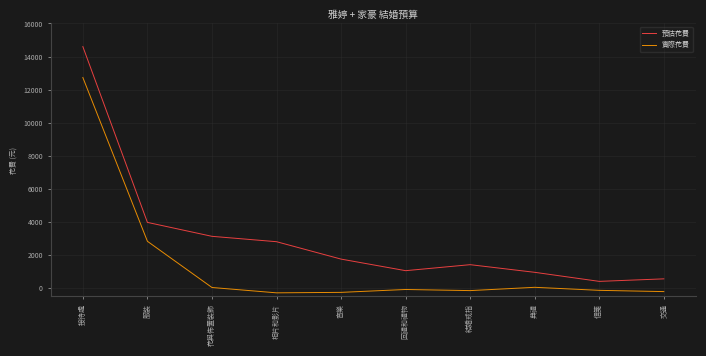

At which label does 預估花費 first exceed 1753?

接待處